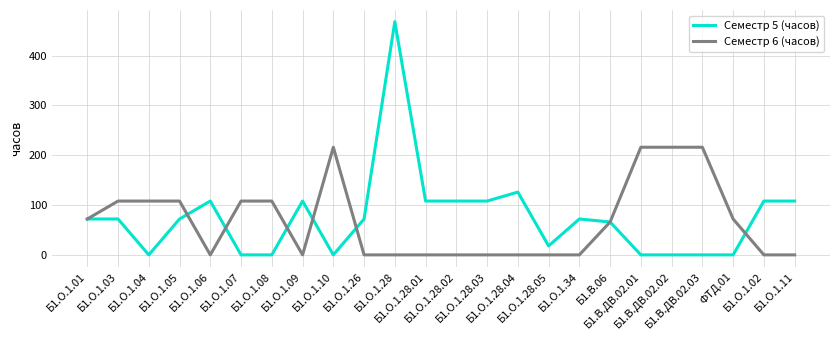

At which category is the sum across all series the highest?

Б1.О.1.28